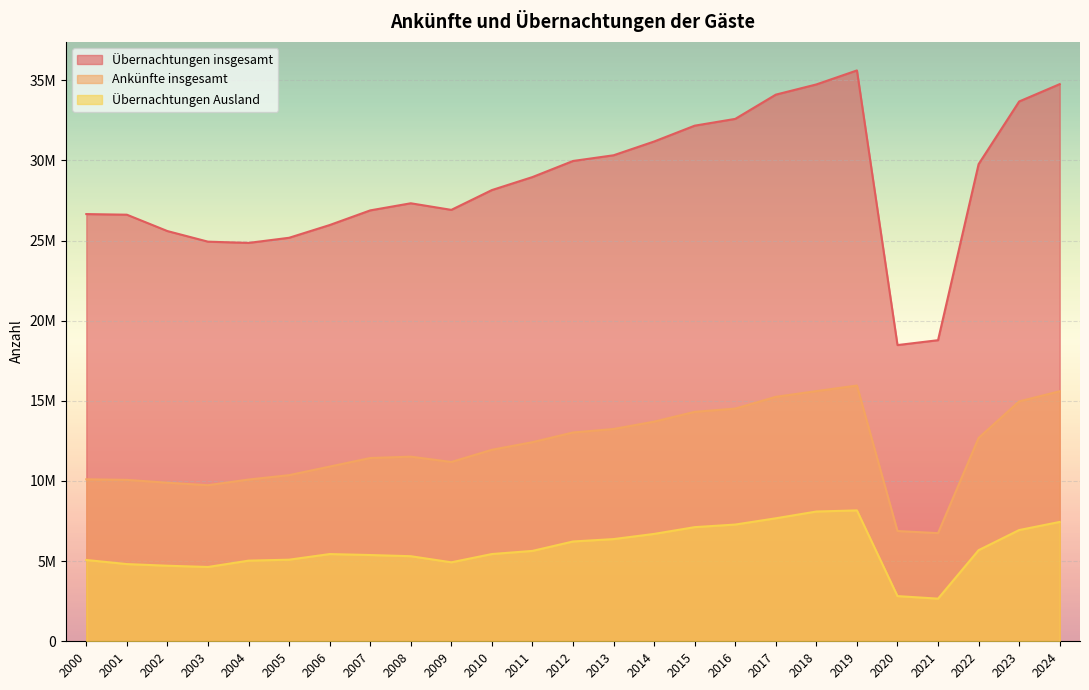

What is the difference between the Ankünfte insgesamt values at 2003 and 2012?

3288720